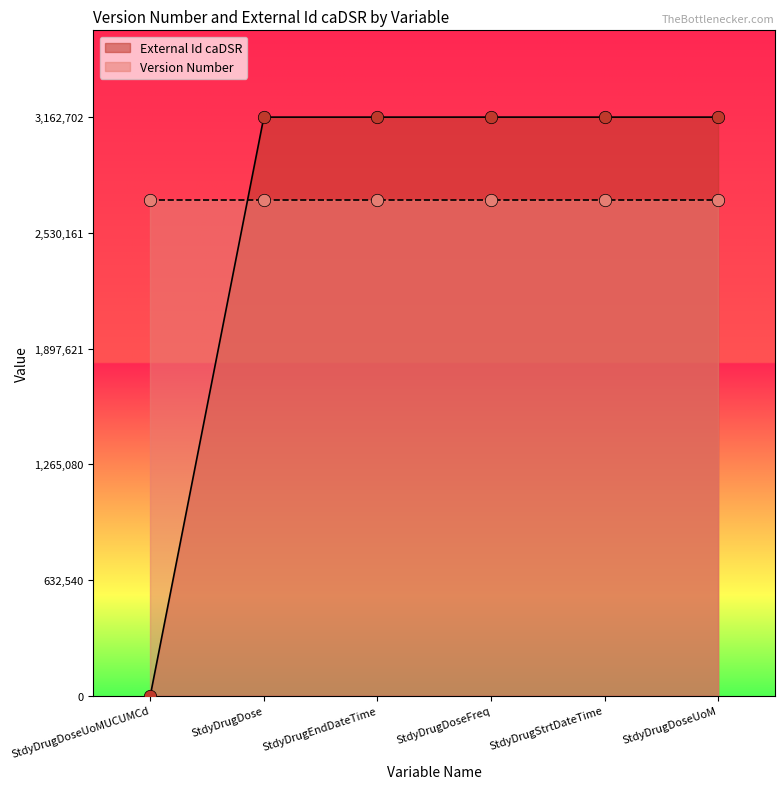

What is the ratio of the value at StdyDrugStrtDateTime to the value at StdyDrugEndDateTime?

1.0